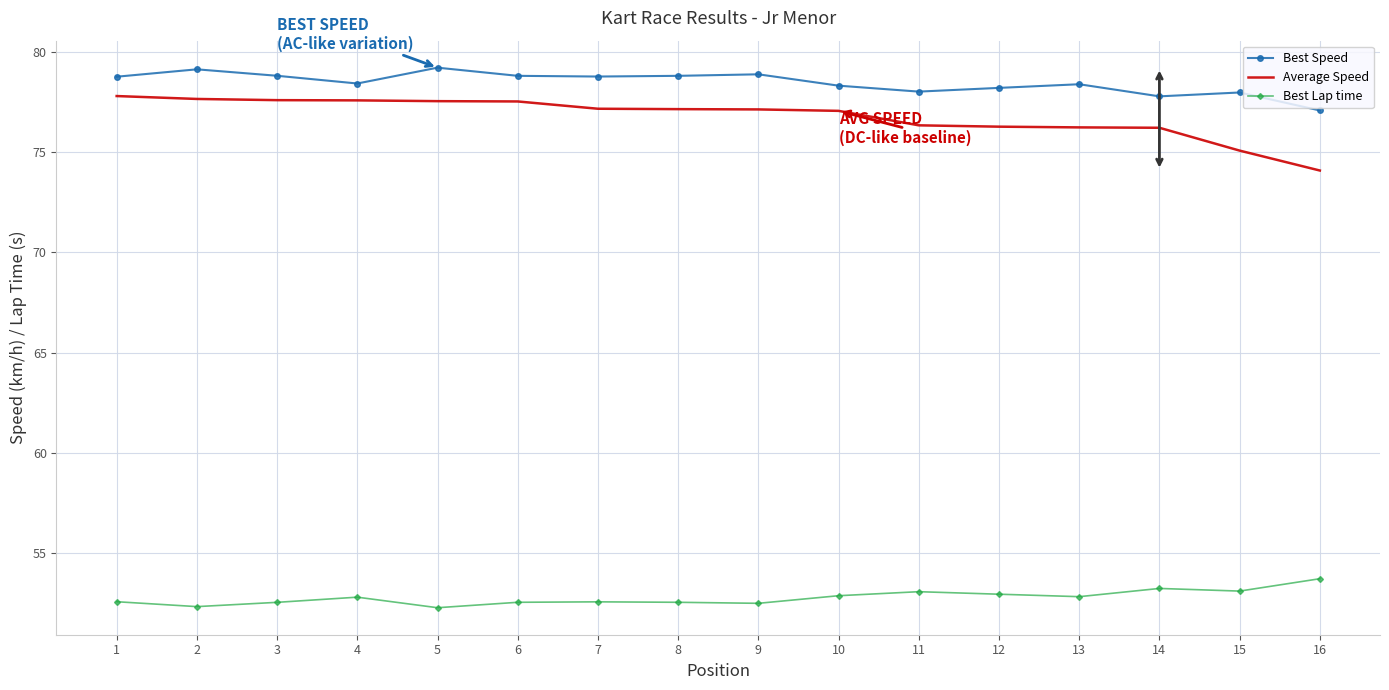

True or false: Best Speed and Best Lap time cross at least once.

False